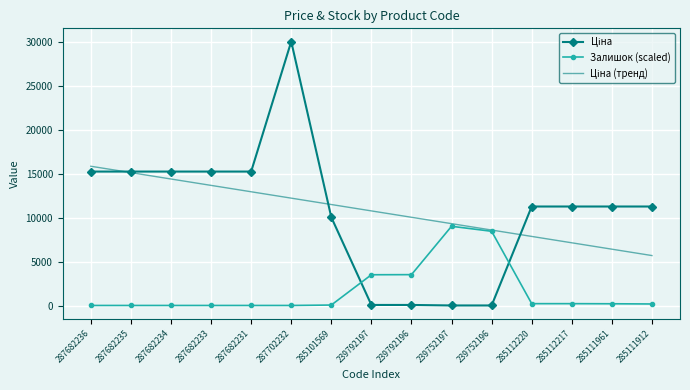

At which category is the sum across all series the highest?

287702232